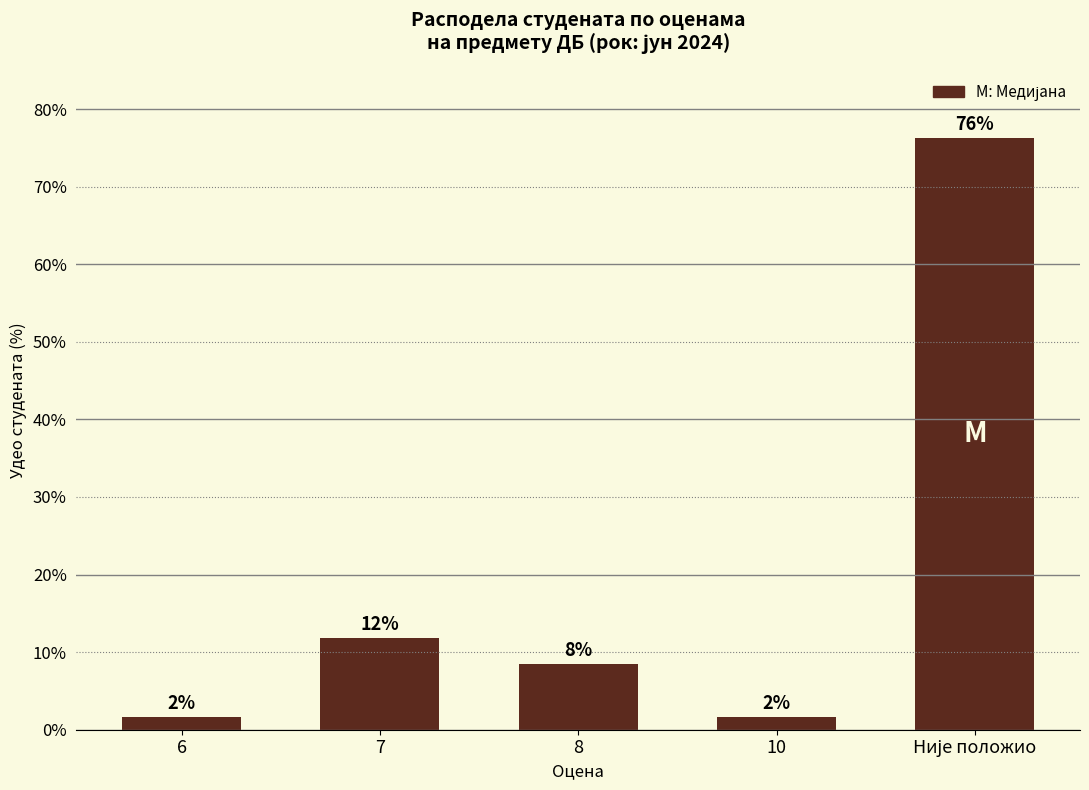

What is the greatest value displayed?

76.3